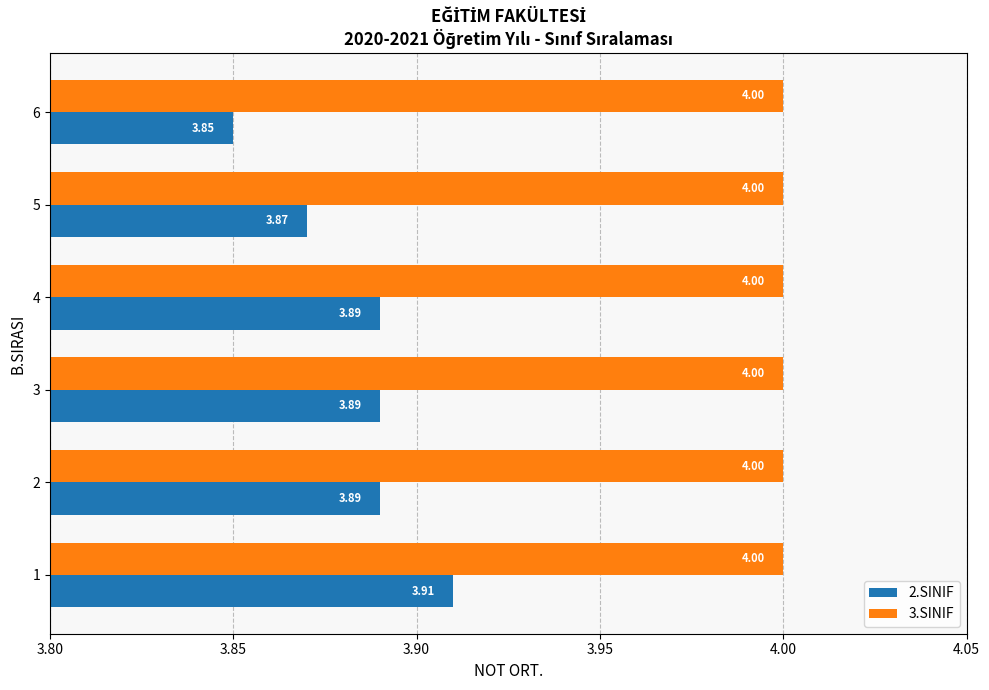

What is the sum of the 2.SINIF values at 4 and 2?

7.8